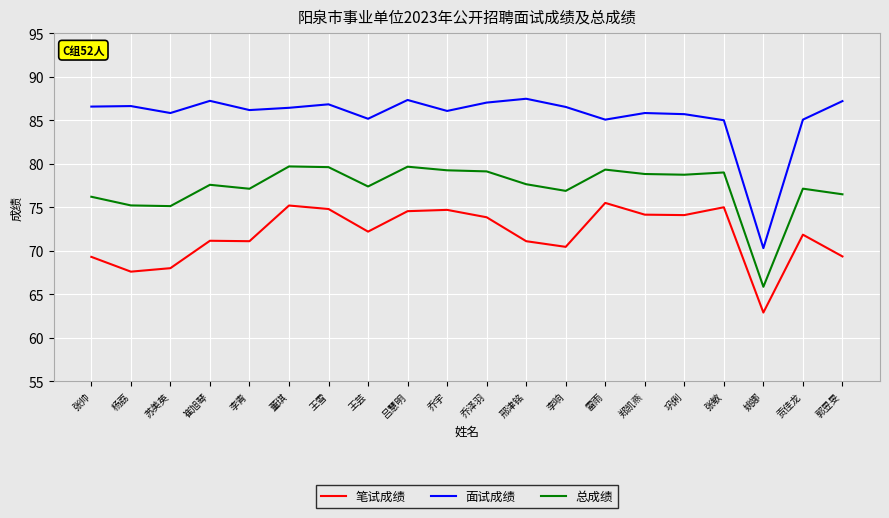

What is the minimum value shown in the chart?

62.9